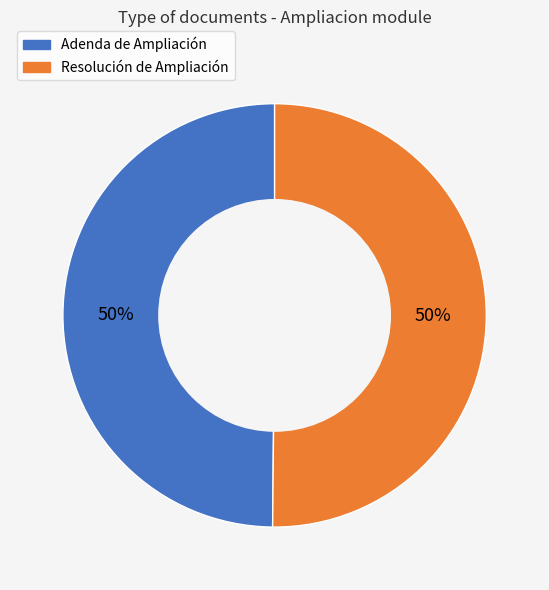

Combined, do Resolución de Ampliación and Adenda de Ampliación account for over 50%?

Yes